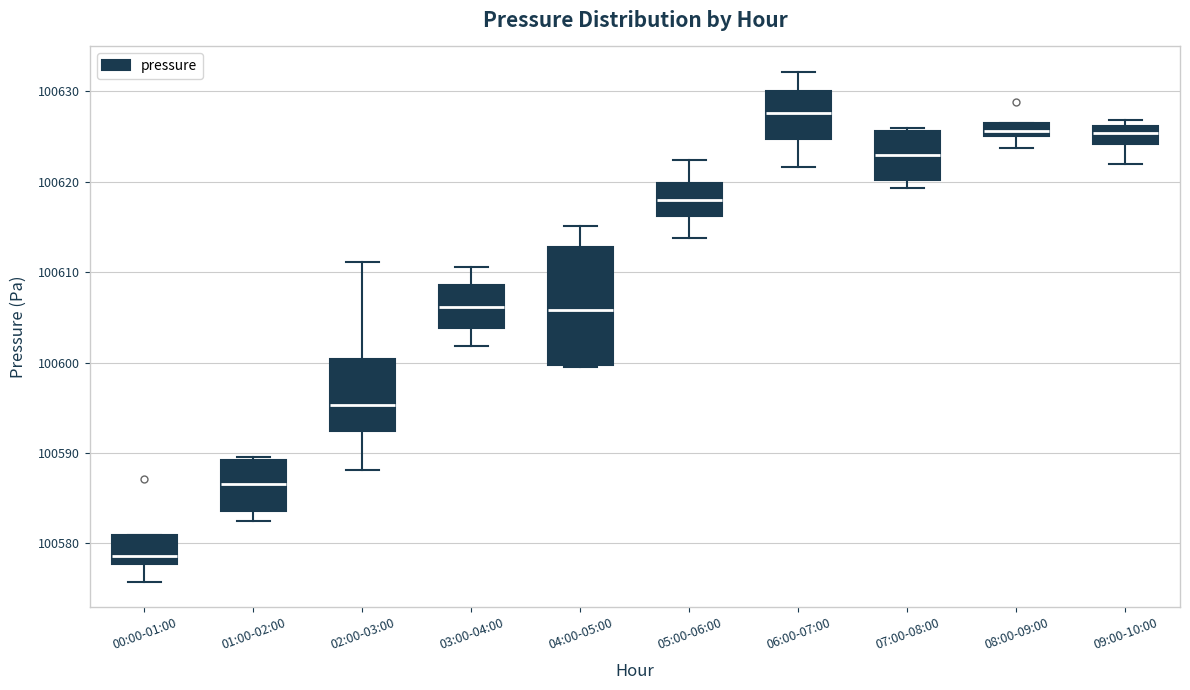

Comparing the boxes themselves (not the whiskers), which one is the tallest?

04:00-05:00